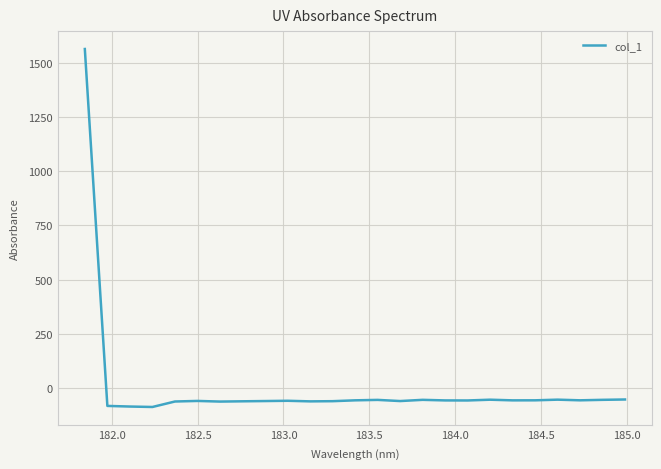

What is the difference between the maximum and minimum values?

1651.3